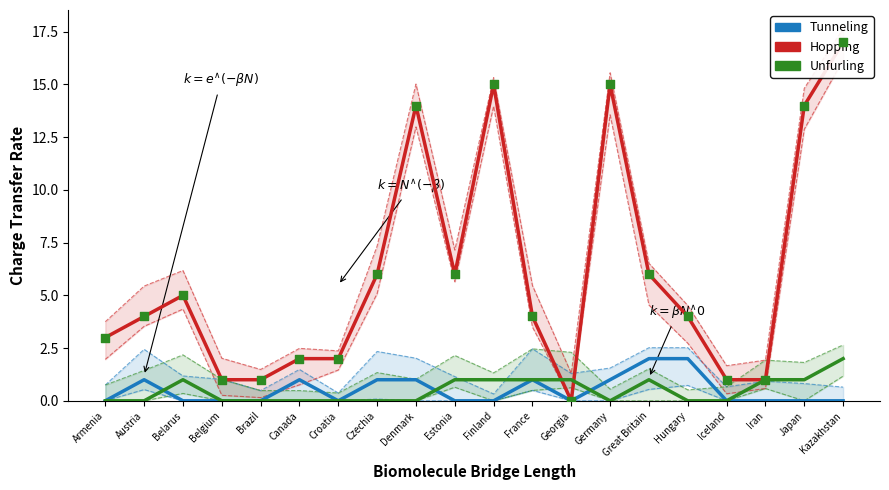

What is the total value across all series at Denmark?

15